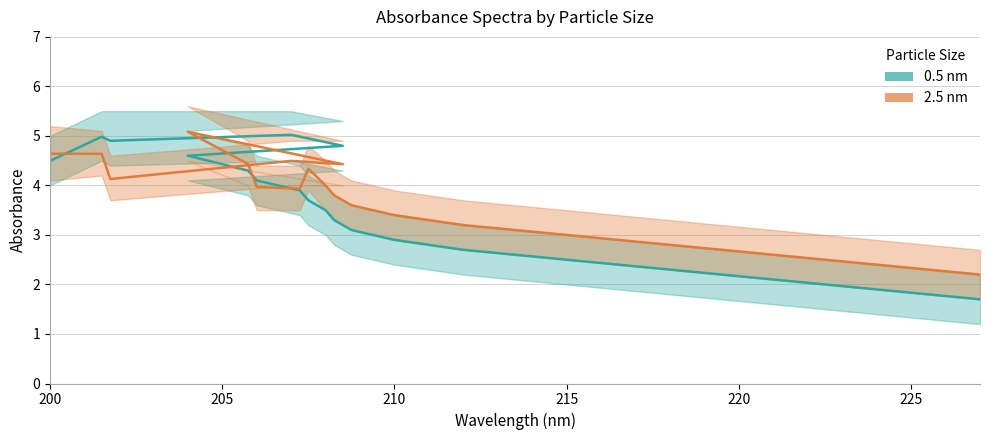

How many values in the 0.5 nm series are below 3?

7